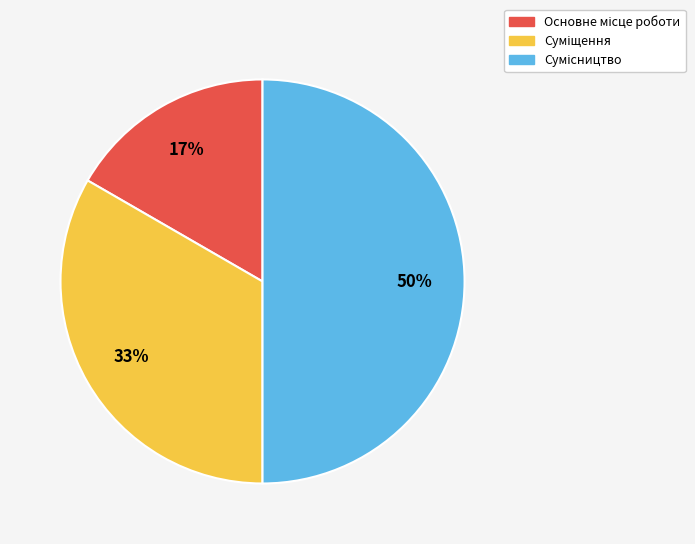

To the nearest percent, what is the average slice percentage?

33%